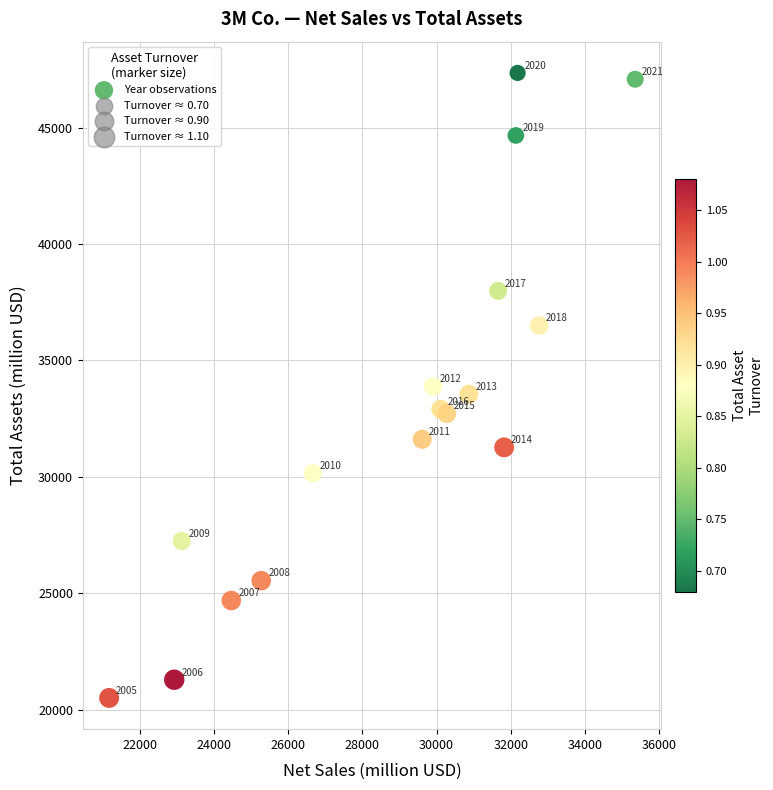

What is the range of Y values (max minus min)?

26831